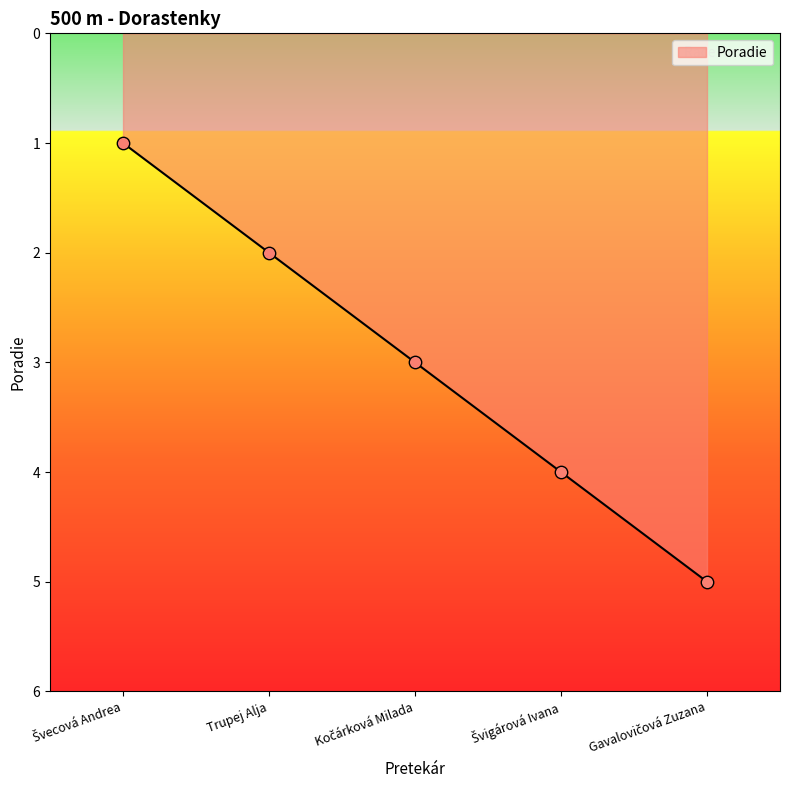

The chart shows a value of 4 at Trupej Alja. True or false?

False